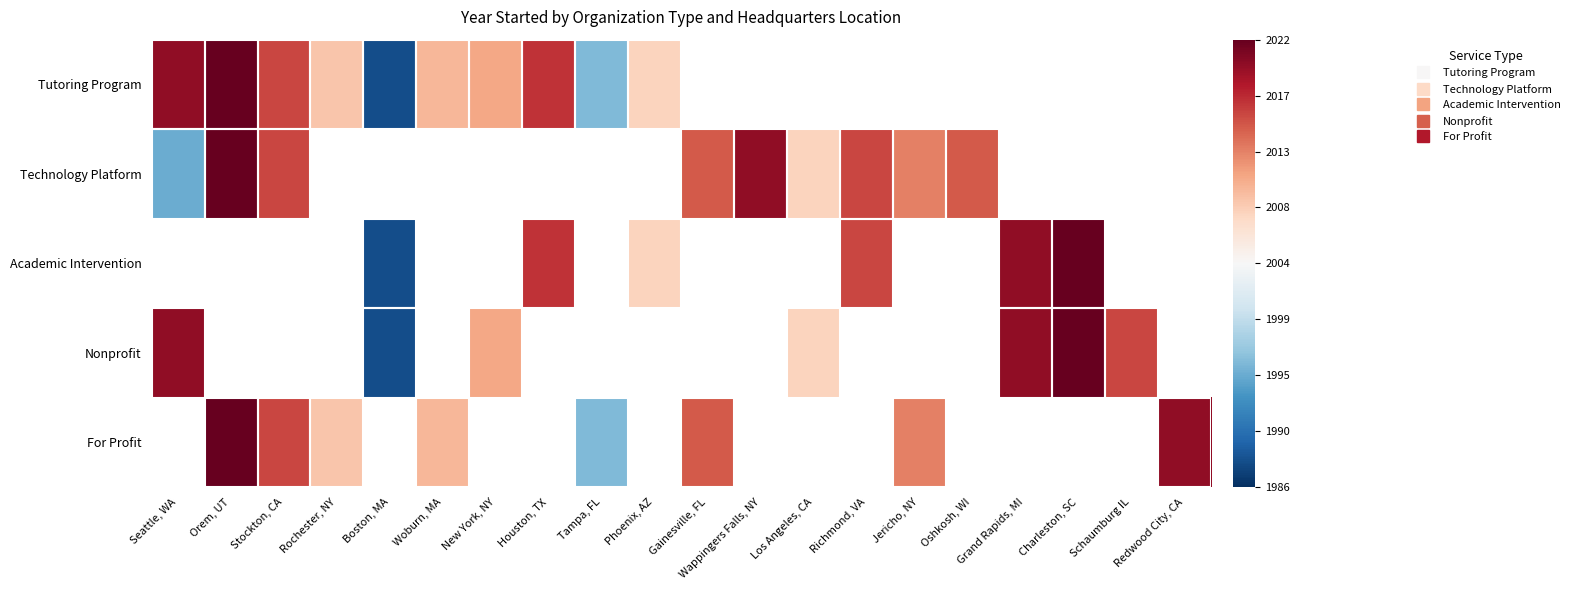

How many data points does each series have?

20